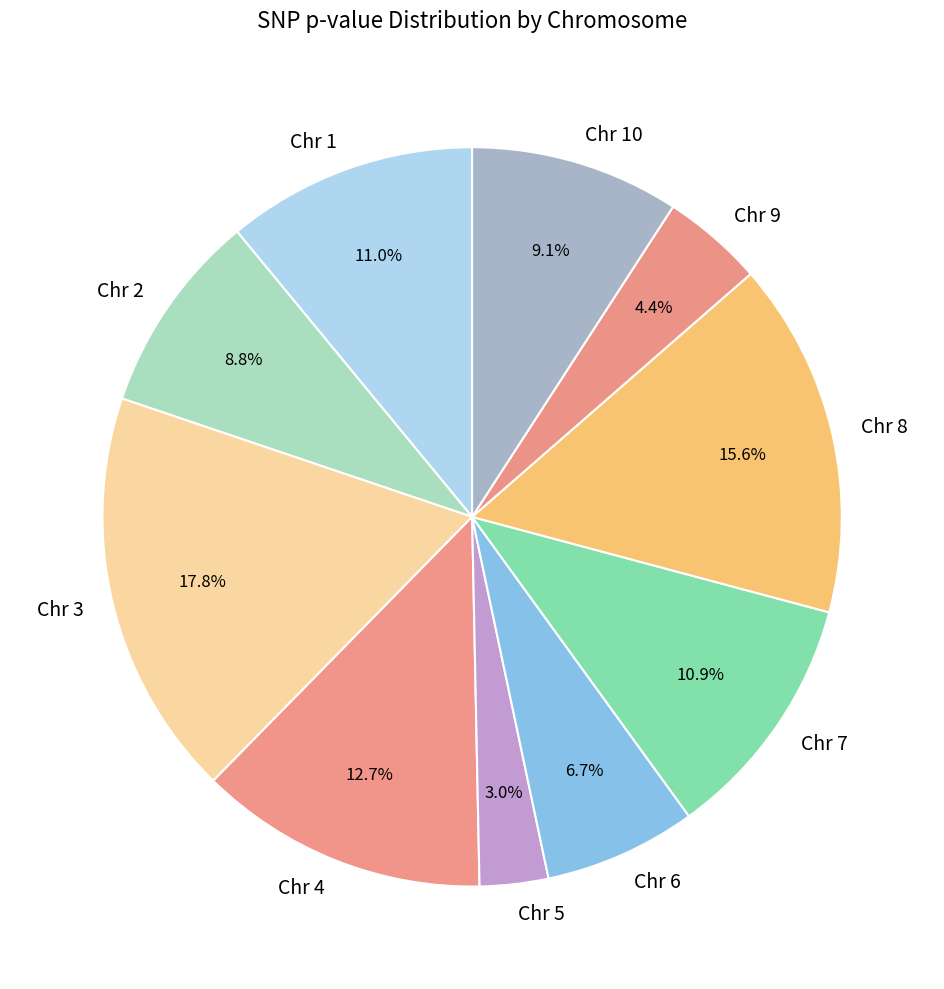

Between Chr 10 and Chr 1, which is larger?

Chr 1